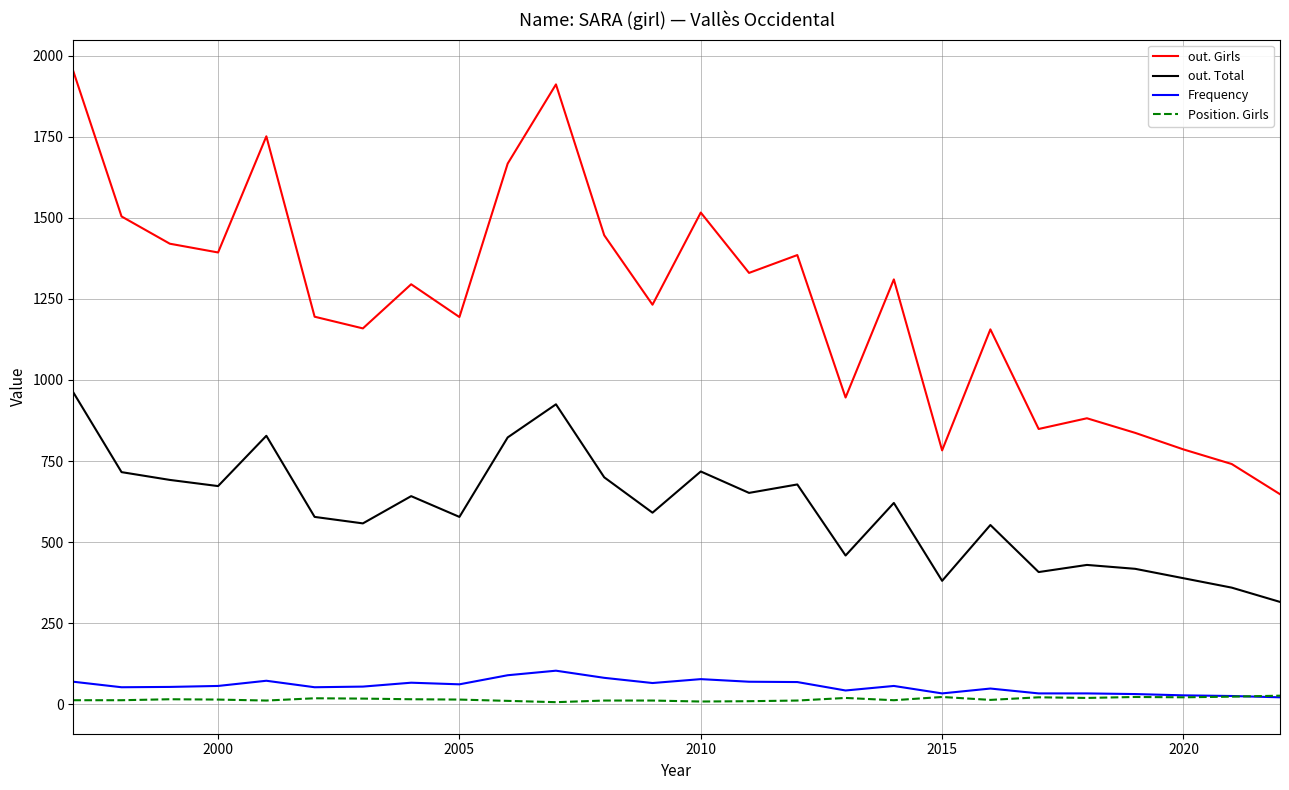

Which series has the largest range (max minus min)?

out. Girls